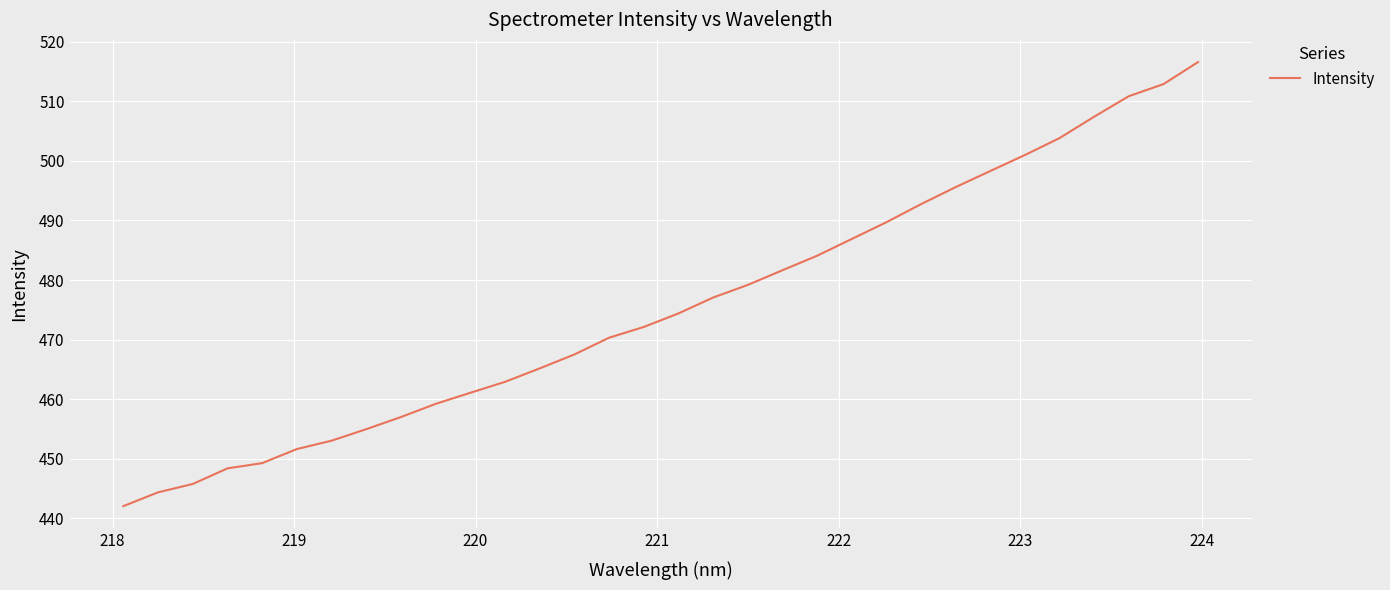

What is the difference between the maximum and minimum values?

74.5